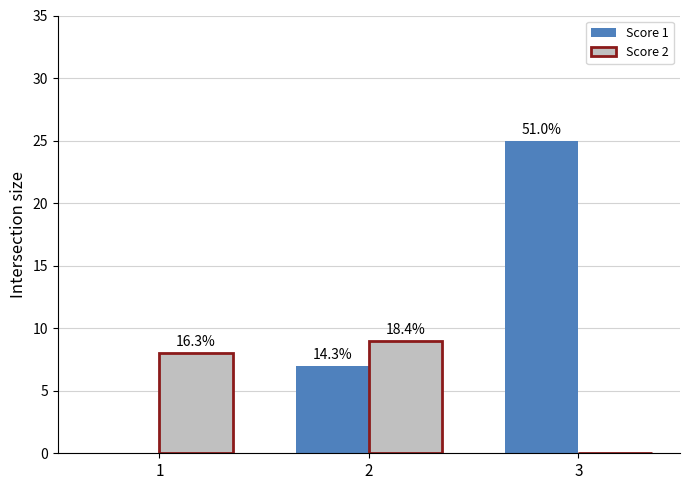

Is it true that Score 2 equals 0 at 3?

True